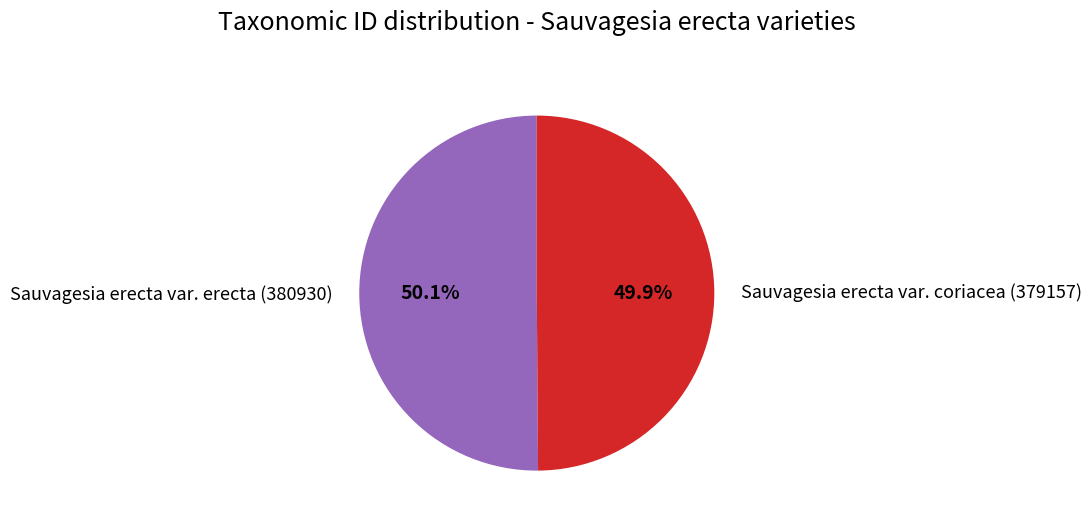

Does any single category account for the majority?

Yes